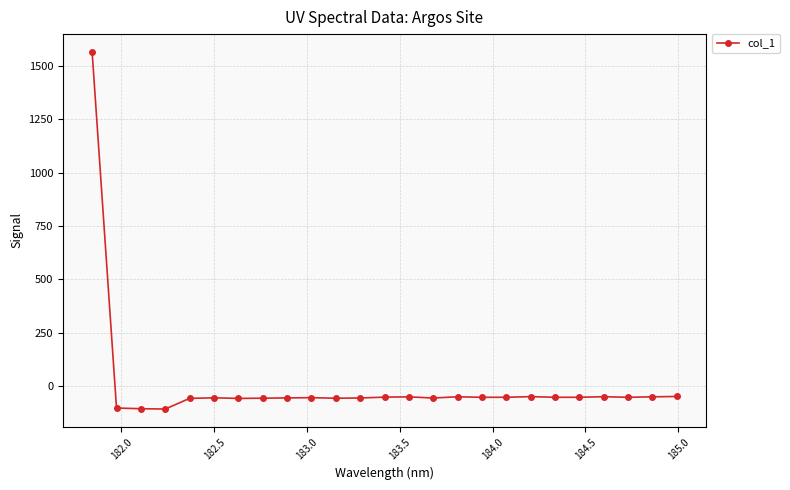

How many data points are above -53?

8